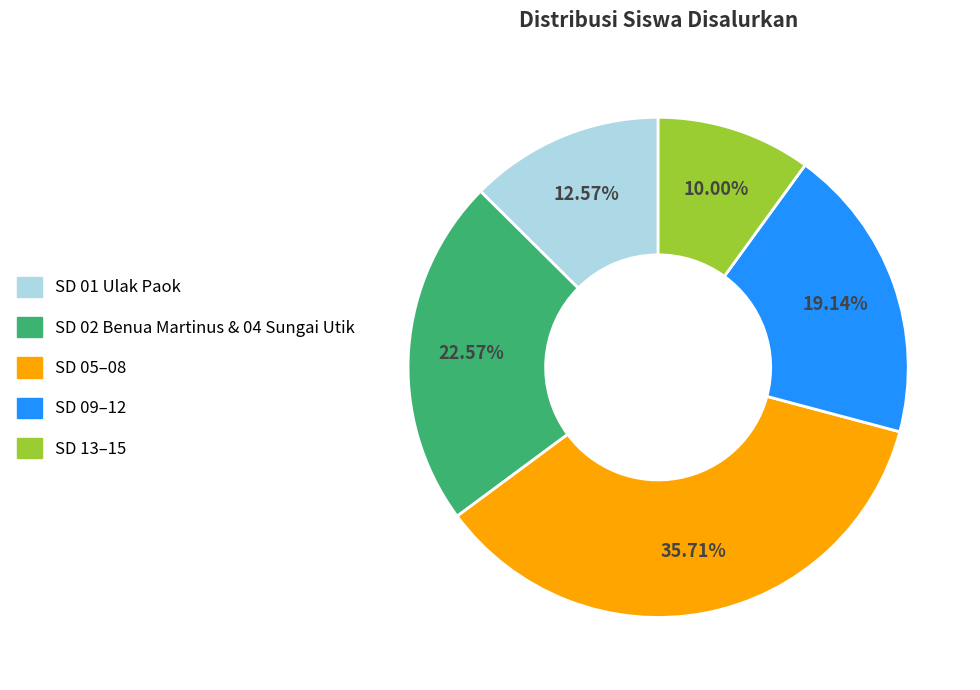

Is there any slice that represents more than half of the pie?

No